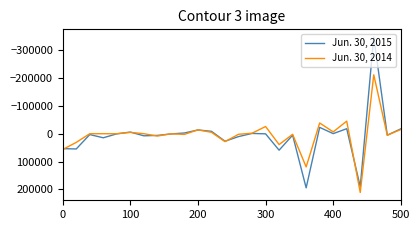

Rank the series by their maximum value, from lowest to highest.

Jun. 30, 2015, Jun. 30, 2014